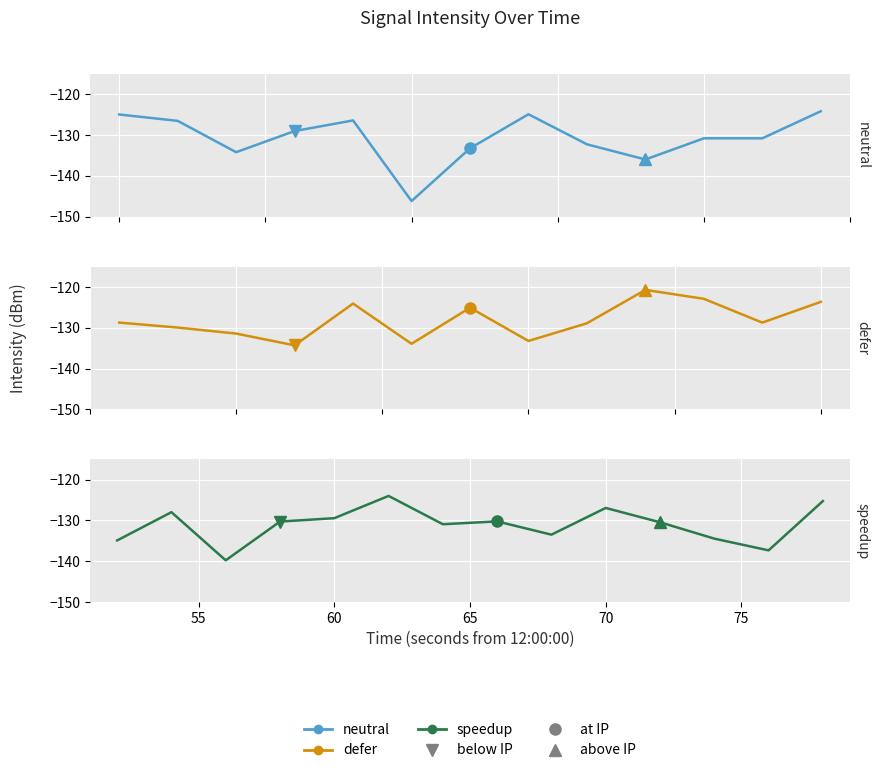

What is the smallest value displayed?

-146.2